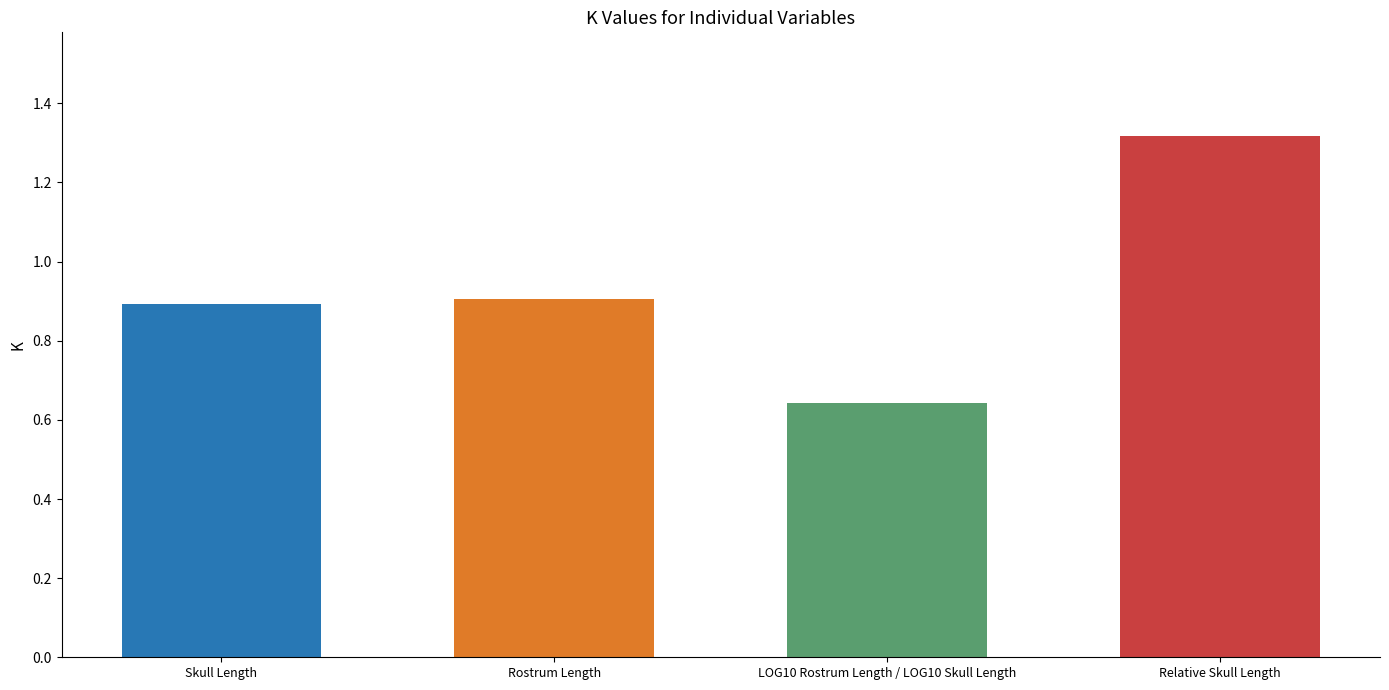

At which category does the chart reach its peak across all series?

Relative Skull Length